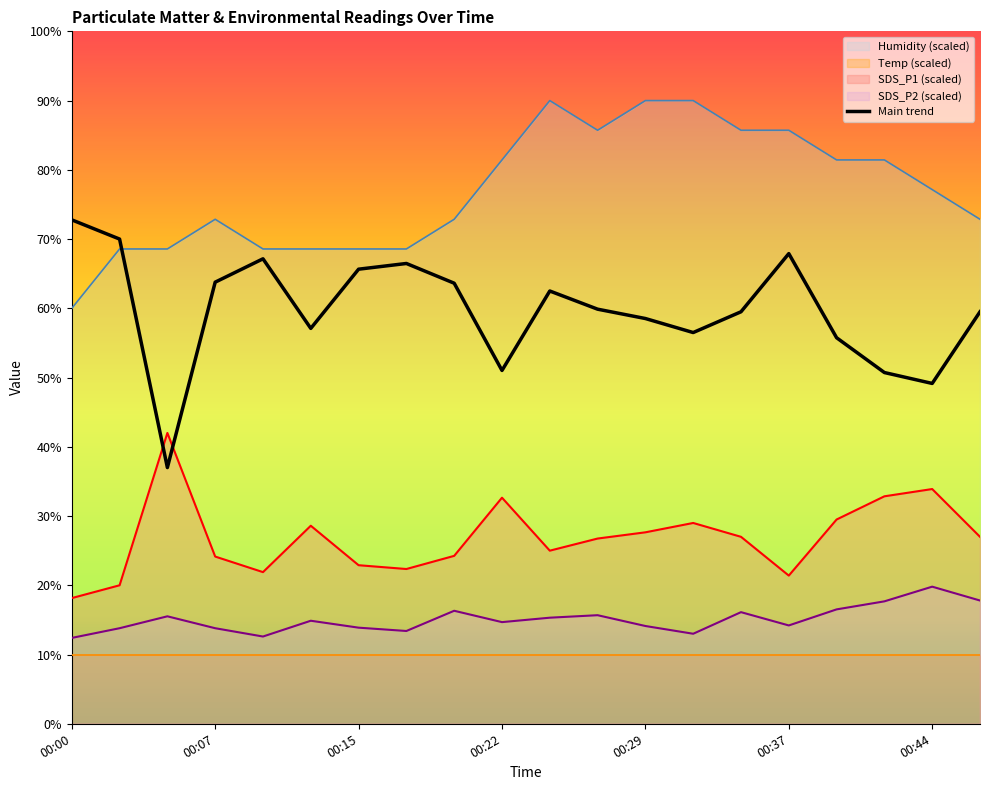

What is the sum of all SDS_P1 values?

537.0